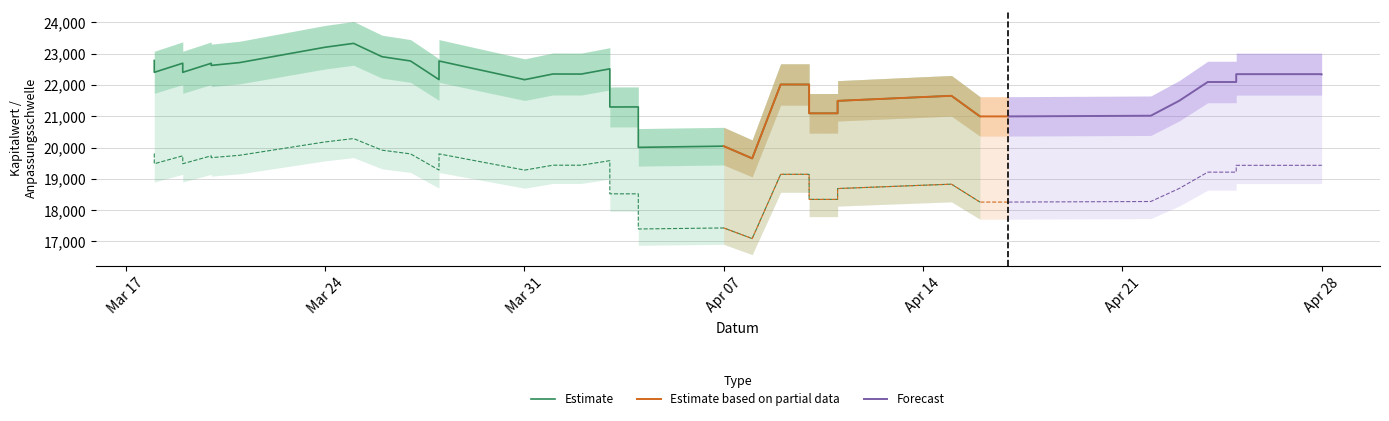

Is it true that Referenzpreis equals 28661.1 at 32?

False